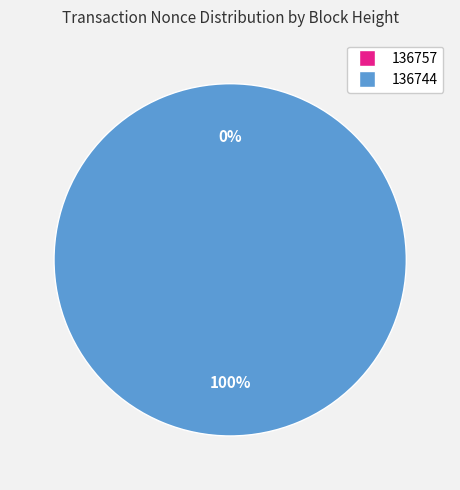

Count the number of slices in the pie.

2